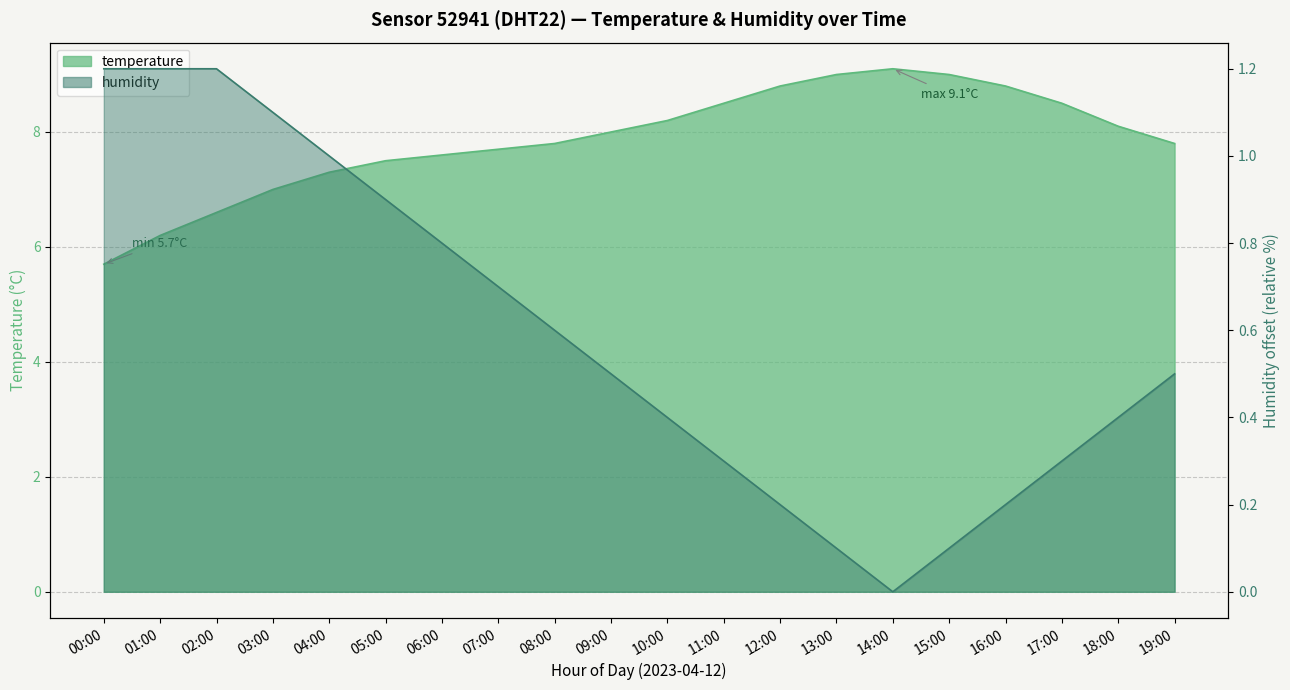

The value of temperature at 19:00 is 7.8. True or false?

True